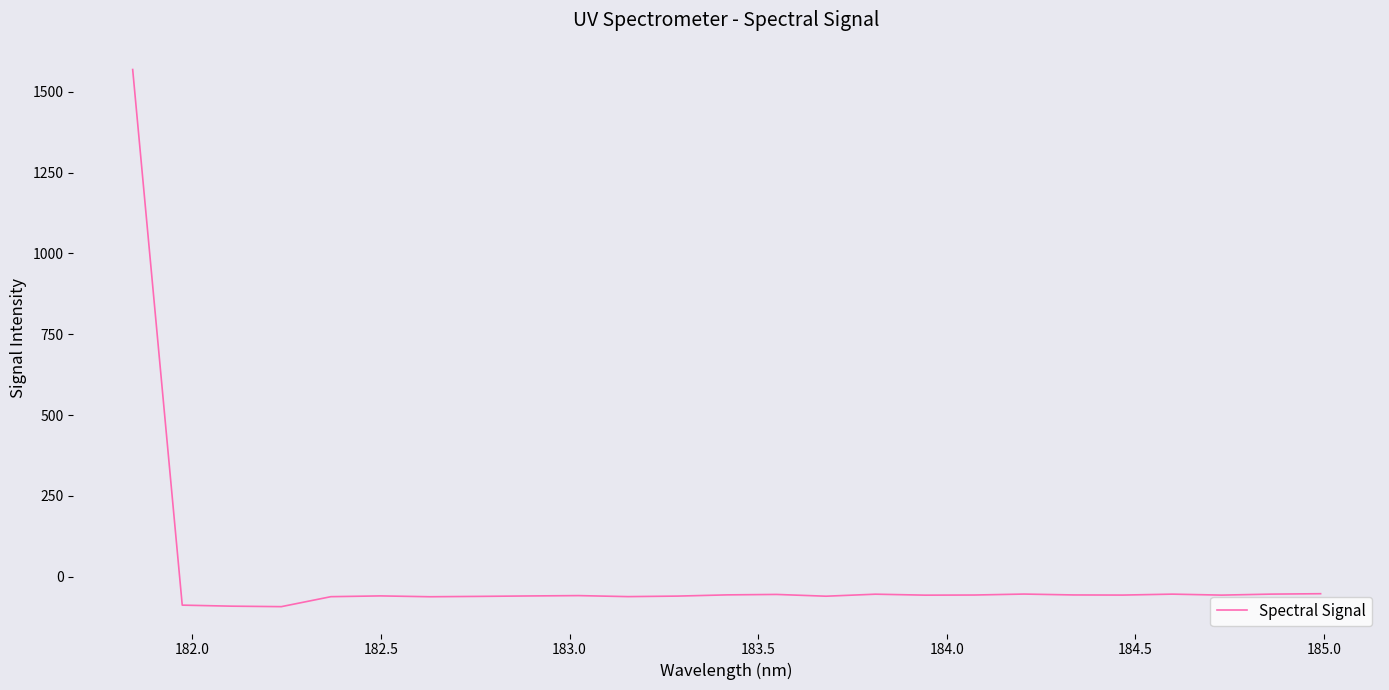

What is the difference between the maximum and minimum values?

1661.2